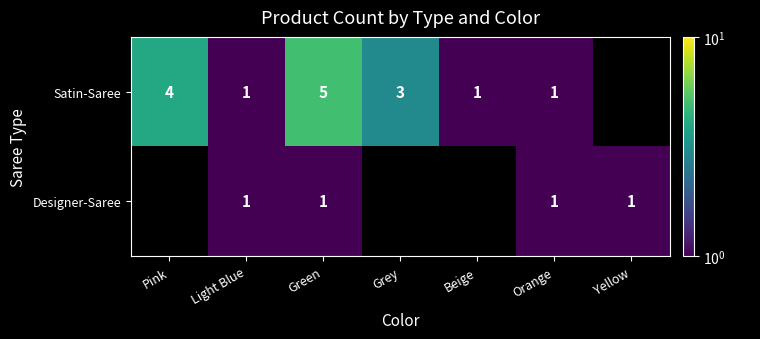

Is the value of Designer-Saree at Orange greater than the value of Satin-Saree at Grey?

No